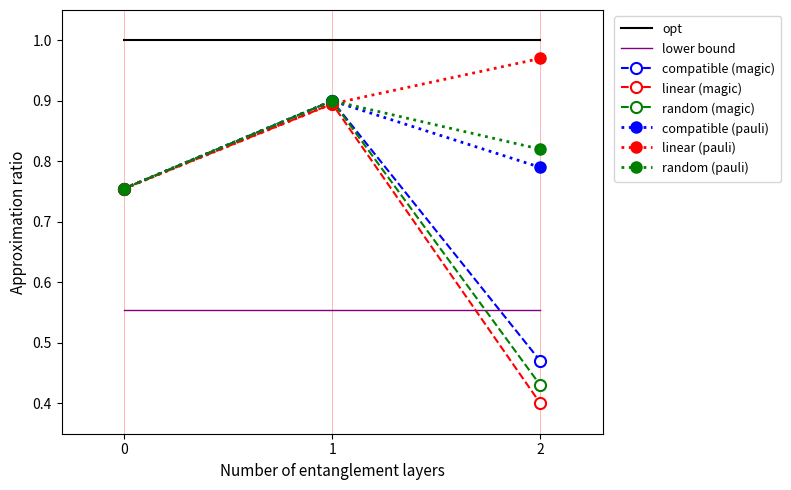

What is the difference between the compatible (magic) values at 2 and 0?

0.3